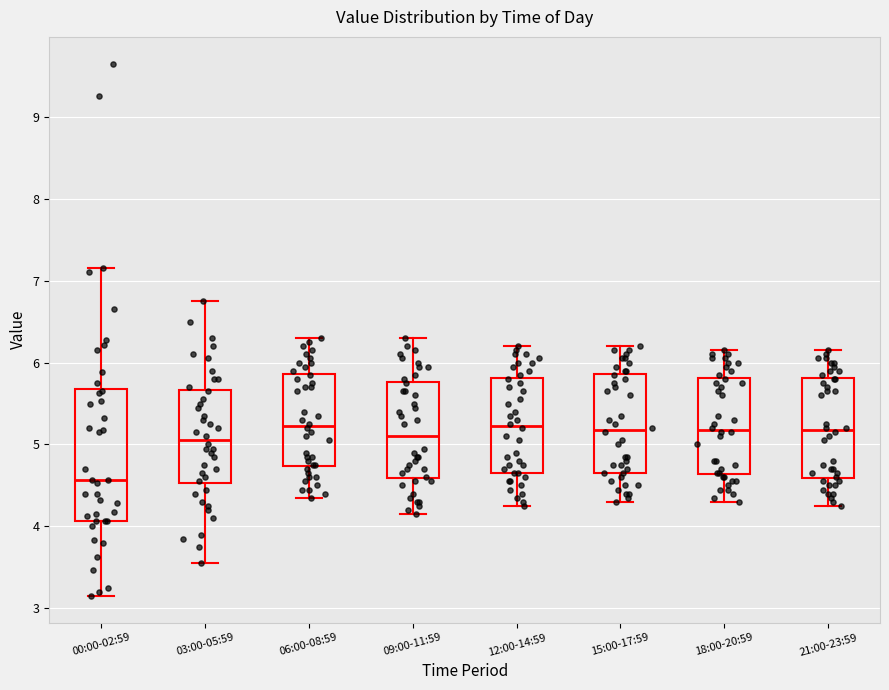

Reading left to right, read every box against the y-axis: the position of its median line, the range the box covers, and the ends of its whiskers. The values are not printed on the chart, so give them approximately, as read against the axis.

00:00-02:59: median 4.6, box 4.1 to 5.7, whiskers 3.2 to 7.2
03:00-05:59: median 5.1, box 4.5 to 5.7, whiskers 3.6 to 6.8
06:00-08:59: median 5.2, box 4.7 to 5.9, whiskers 4.4 to 6.3
09:00-11:59: median 5.1, box 4.6 to 5.8, whiskers 4.2 to 6.3
12:00-14:59: median 5.2, box 4.7 to 5.8, whiskers 4.3 to 6.2
15:00-17:59: median 5.2, box 4.7 to 5.9, whiskers 4.3 to 6.2
18:00-20:59: median 5.2, box 4.6 to 5.8, whiskers 4.3 to 6.2
21:00-23:59: median 5.2, box 4.6 to 5.8, whiskers 4.3 to 6.2